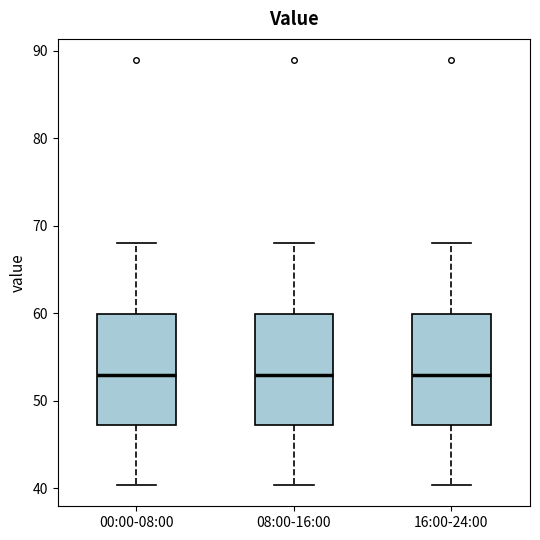

Reading left to right, transcribe this box plot: for each box, give where its median line is, the range the box spans, and where its two whiskers end, as read against the y-axis. The values are not printed on the chart, so give them approximately, as read against the axis.

00:00-08:00: median 53, box 47 to 60, whiskers 40 to 68
08:00-16:00: median 53, box 47 to 60, whiskers 40 to 68
16:00-24:00: median 53, box 47 to 60, whiskers 40 to 68